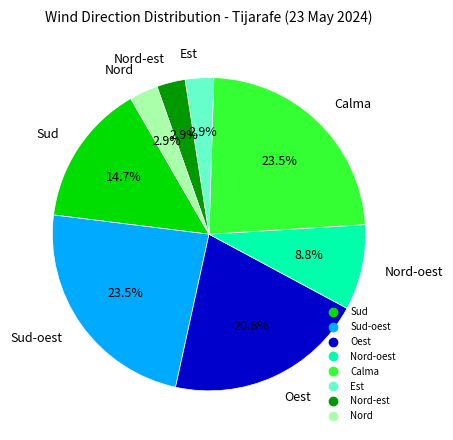

Is there any slice that represents more than half of the pie?

No